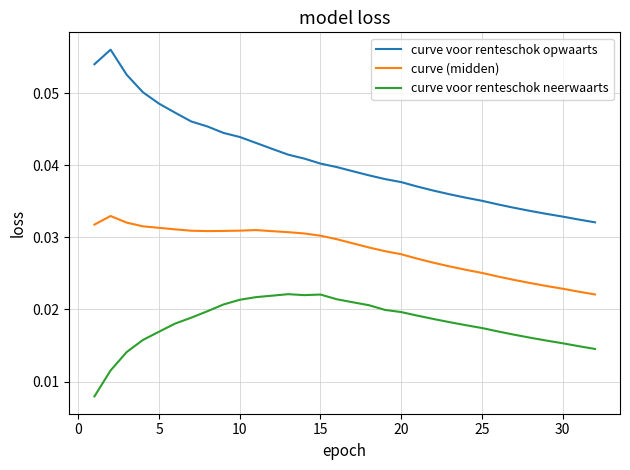

Which series has the largest range (max minus min)?

curve voor renteschok opwaarts